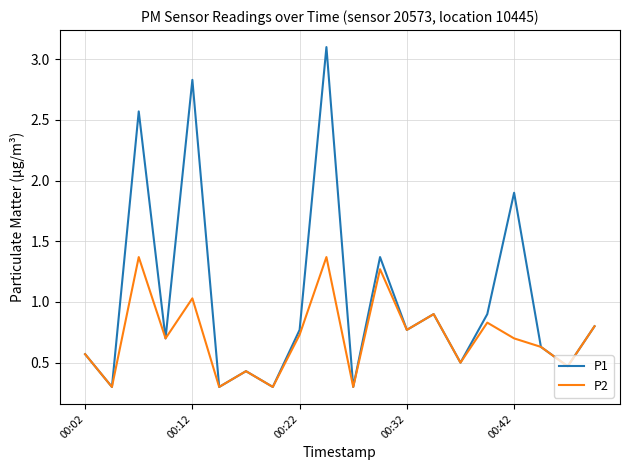

Which series has the widest spread of values?

P1